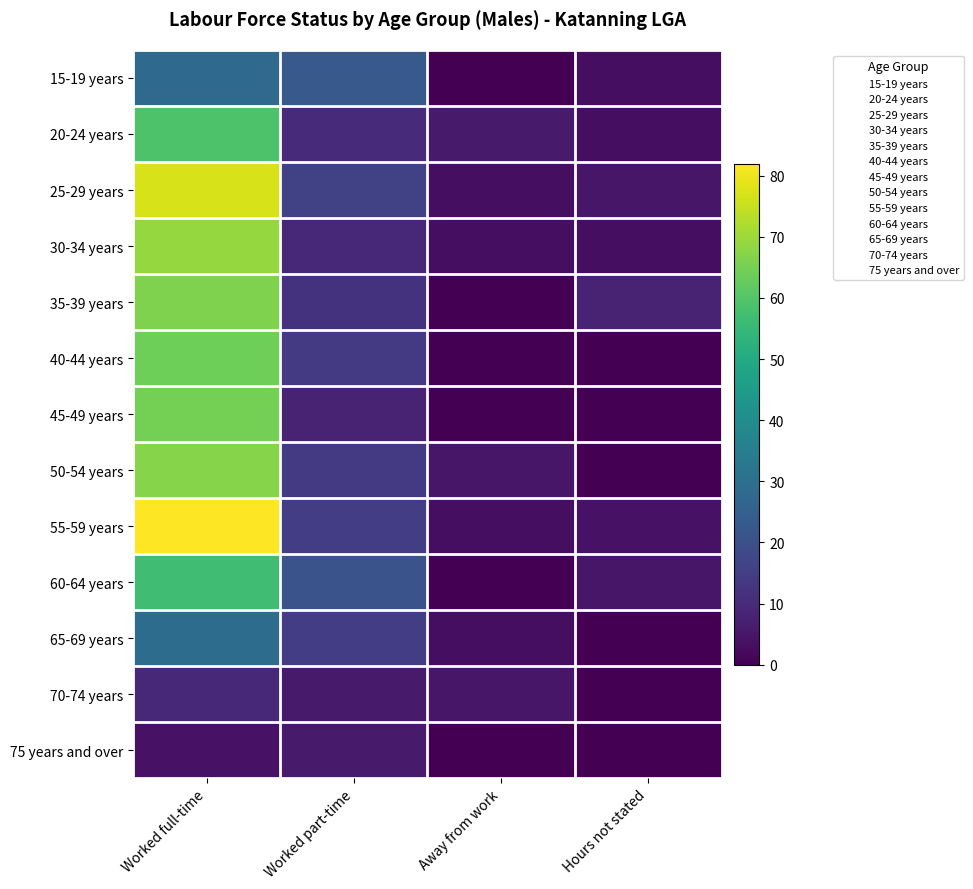

At which category is the sum across all series the highest?

Worked full-time